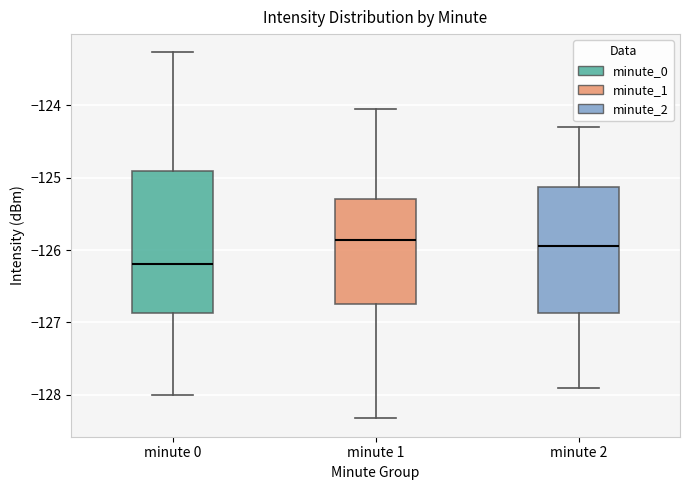

Which box is the tallest, from its lower edge to its upper edge?

minute 0